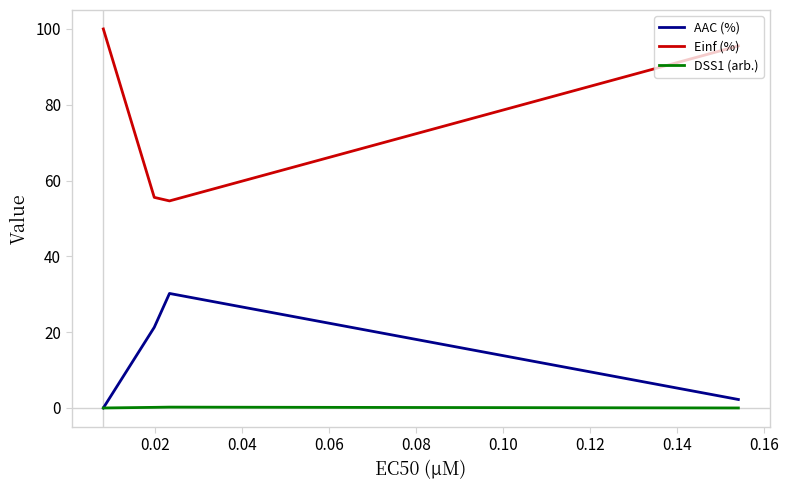

True or false: AAC (%) and Einf (%) intersect in this chart.

False